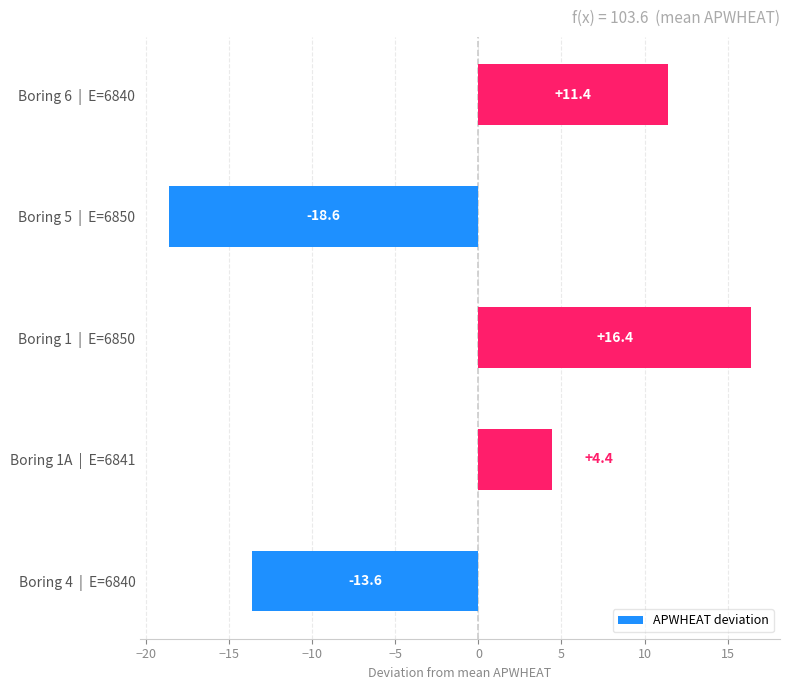

At which label is the value closest to -1?

Boring 1A  |  E=6841